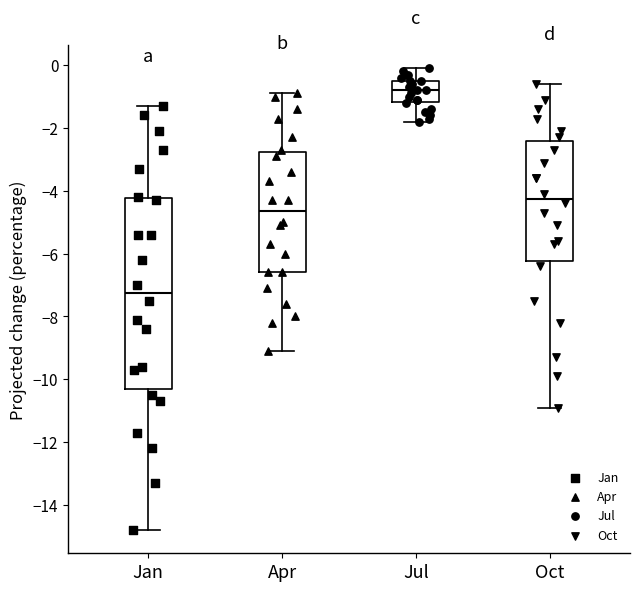

Where does the lower whisker of the box for Jul end on the y-axis? The values are not printed on the chart, so give them approximately, as read against the axis.

-1.8